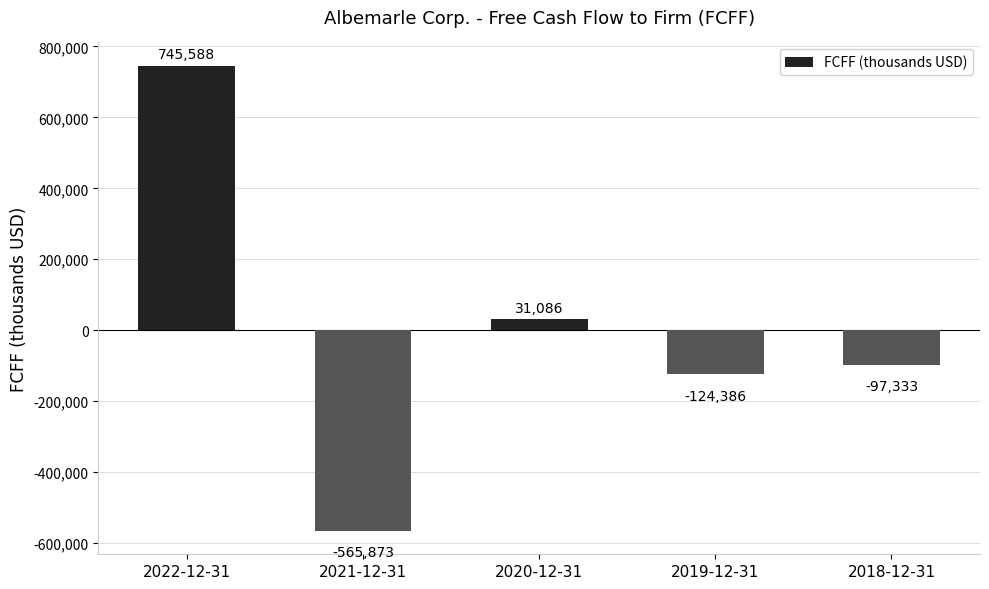

What is the sum of all values?

-10918